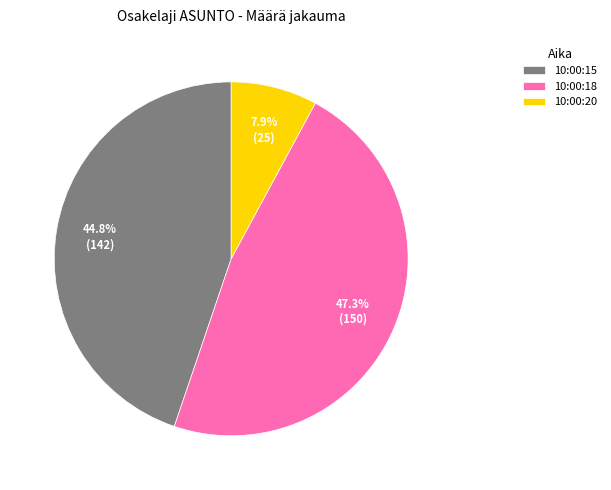

Does 10:00:18 account for over 50% of the chart?

No